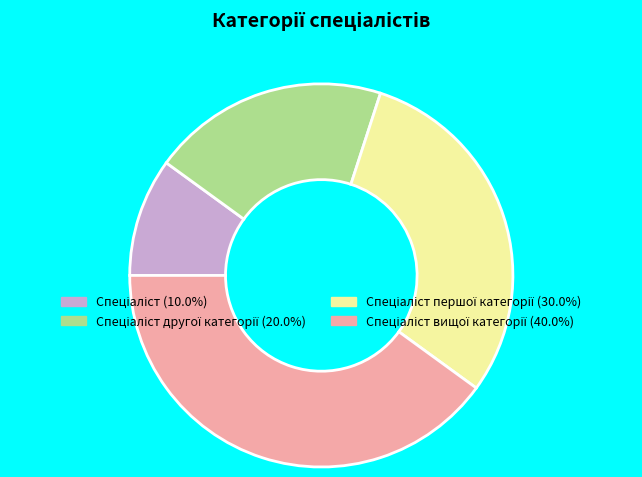

Is there any slice that represents more than half of the pie?

No